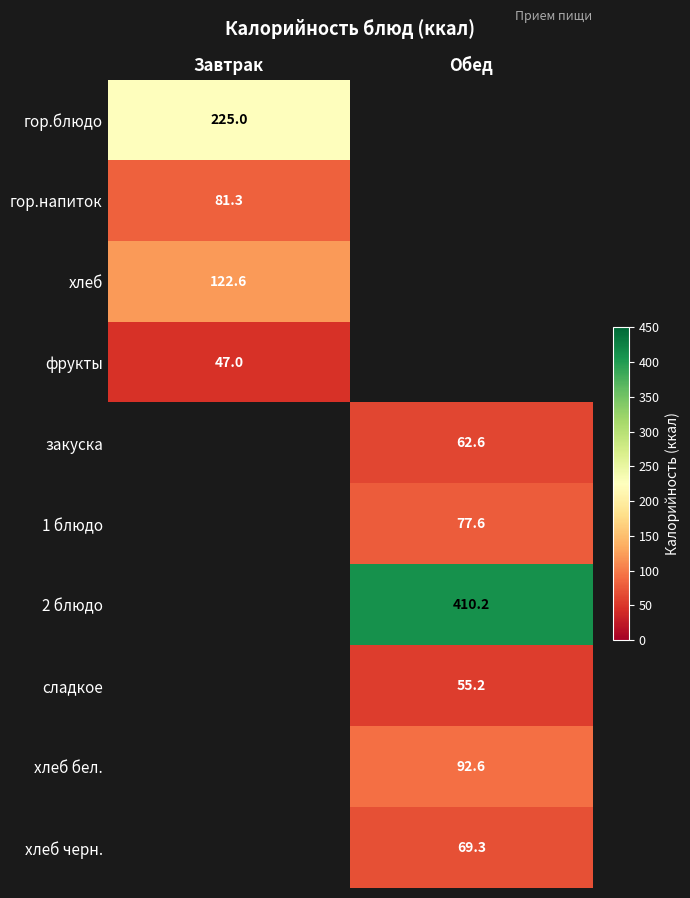

True or false: 1 блюдо has a value of 77.6 at Обед.

True